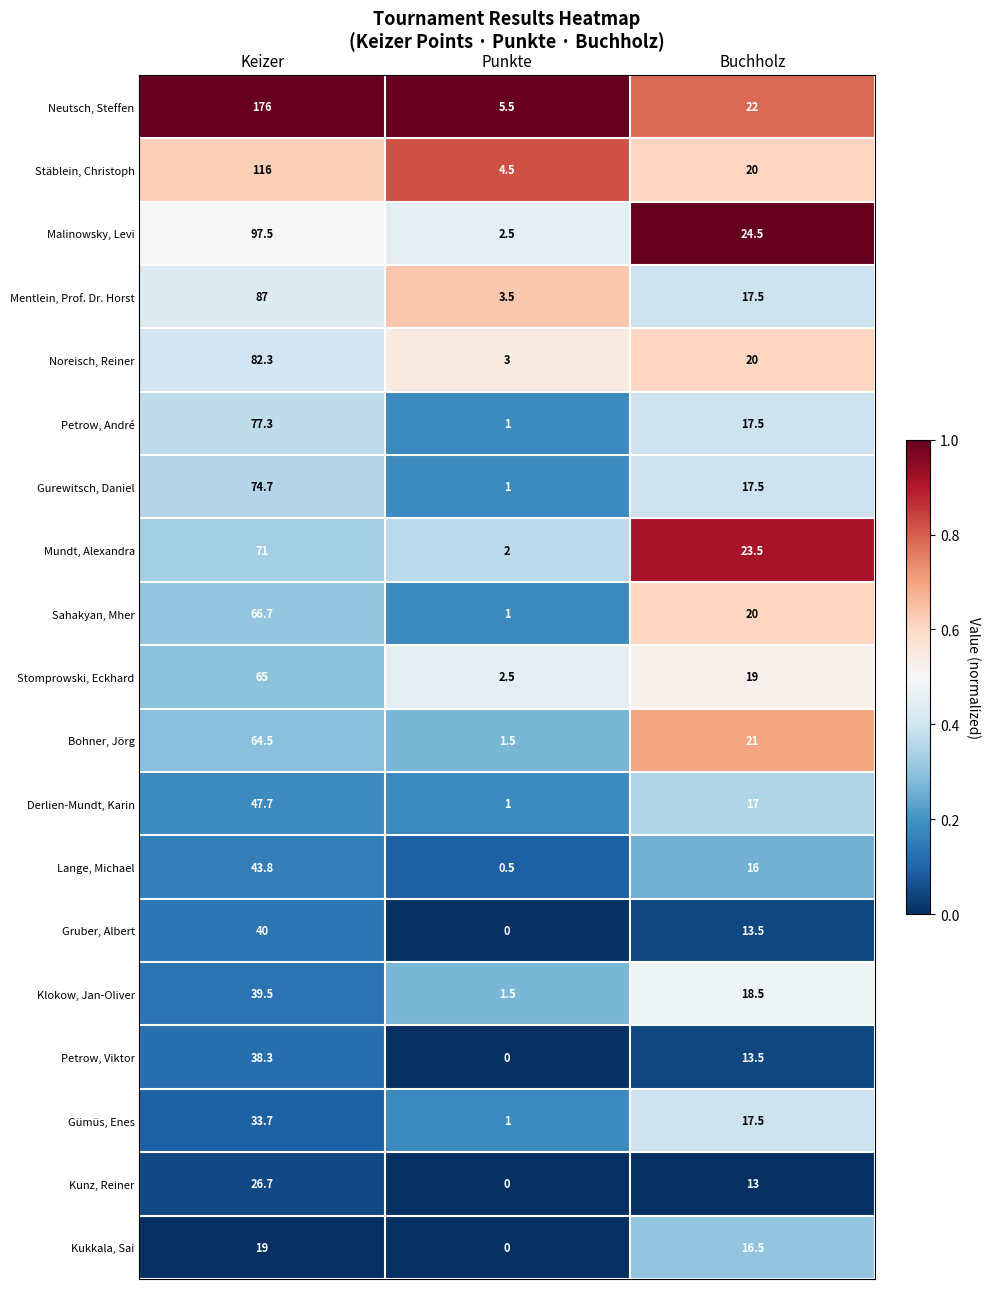

How many distinct data groups are displayed?

19